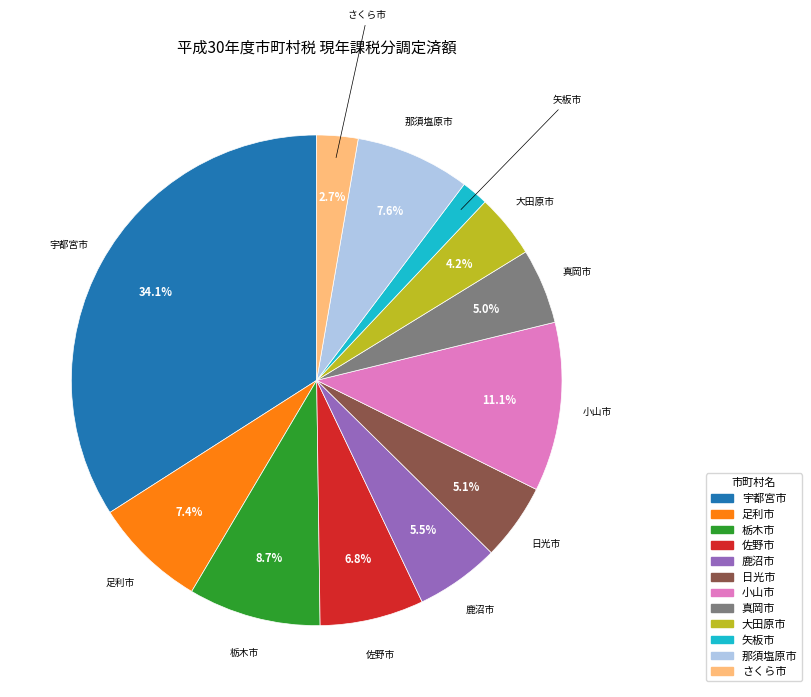

Which slice is the largest?

宇都宮市